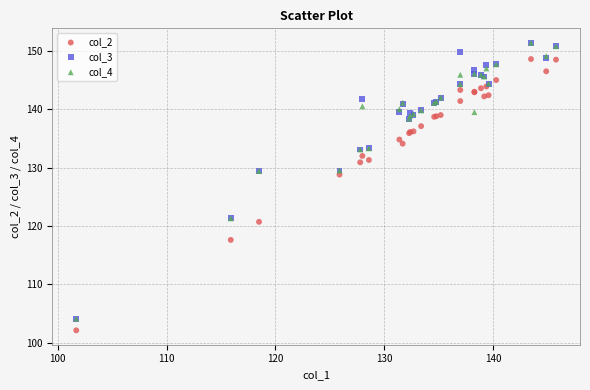

In the col_4 series, what Y value is closest to 127?

129.4